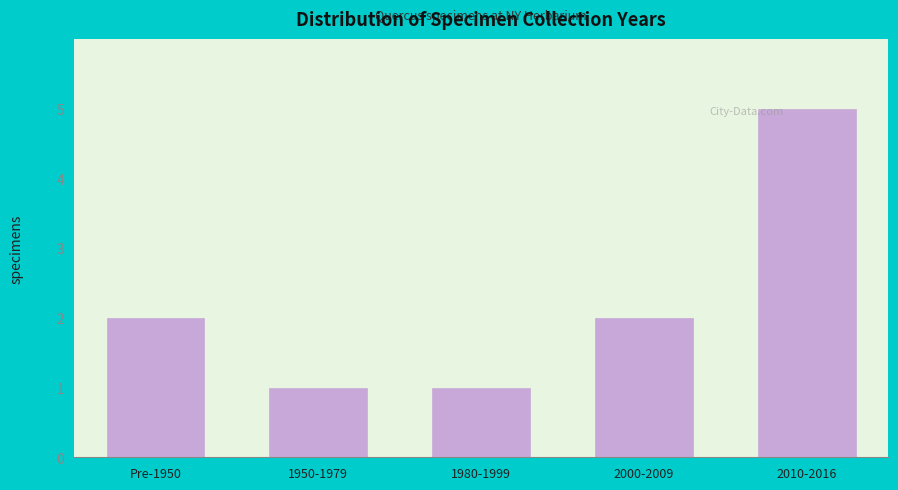

Reading right to left, transcribe all the data shown in this chart.

5	2	1	1	2